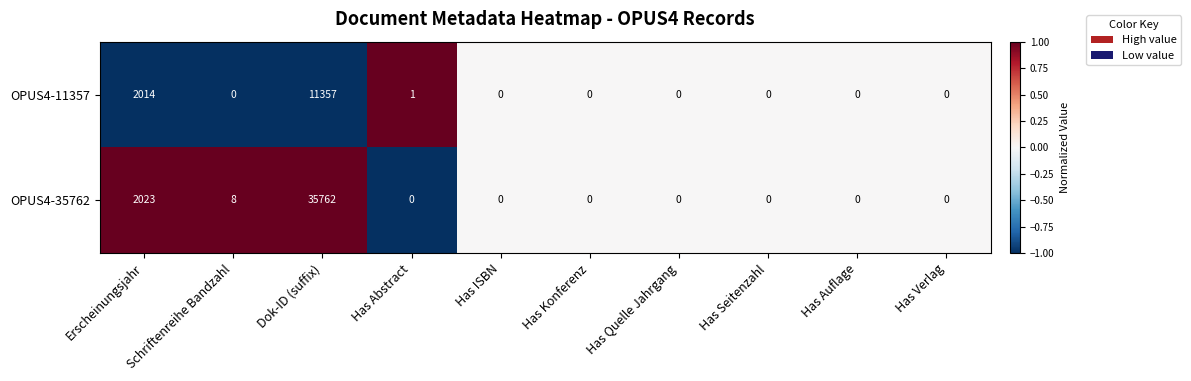

Rank the series by their maximum value, from lowest to highest.

OPUS4-11357, OPUS4-35762